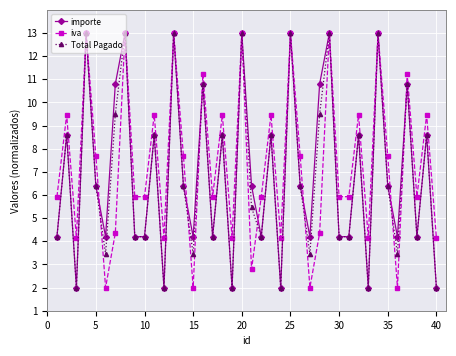

What is the value of the Total Pagado point at the 38th from the left?

4.2